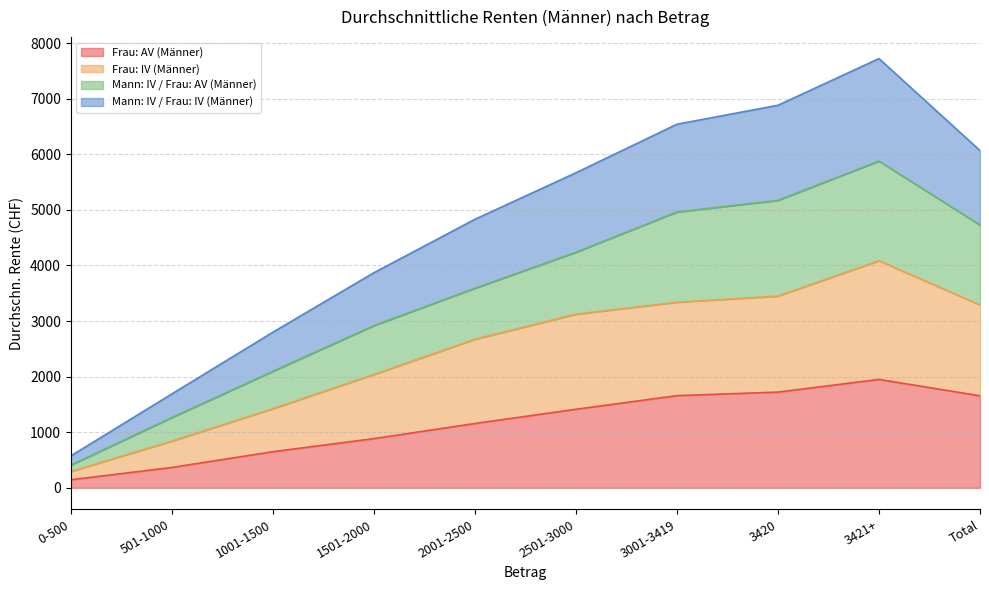

At which category does Mann: IV / Frau: AV (Männer) reach its first local peak?

3421+